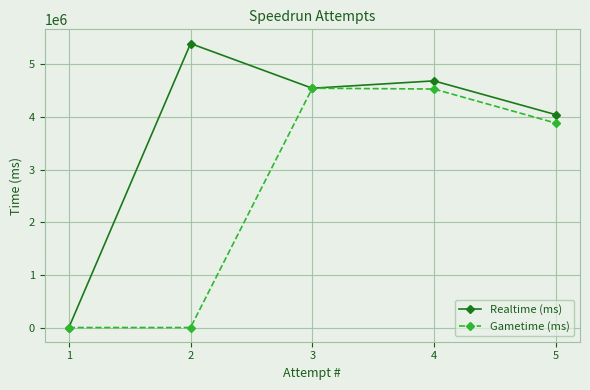

True or false: Realtime (ms) has more than 0 points higher than both neighbors.

True